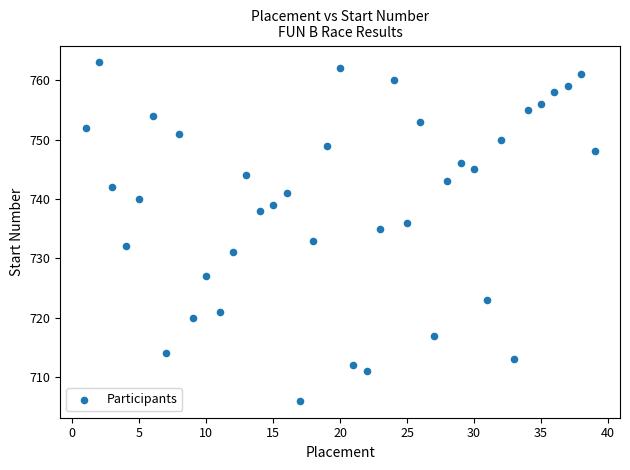

What is the range of Y values (max minus min)?

57